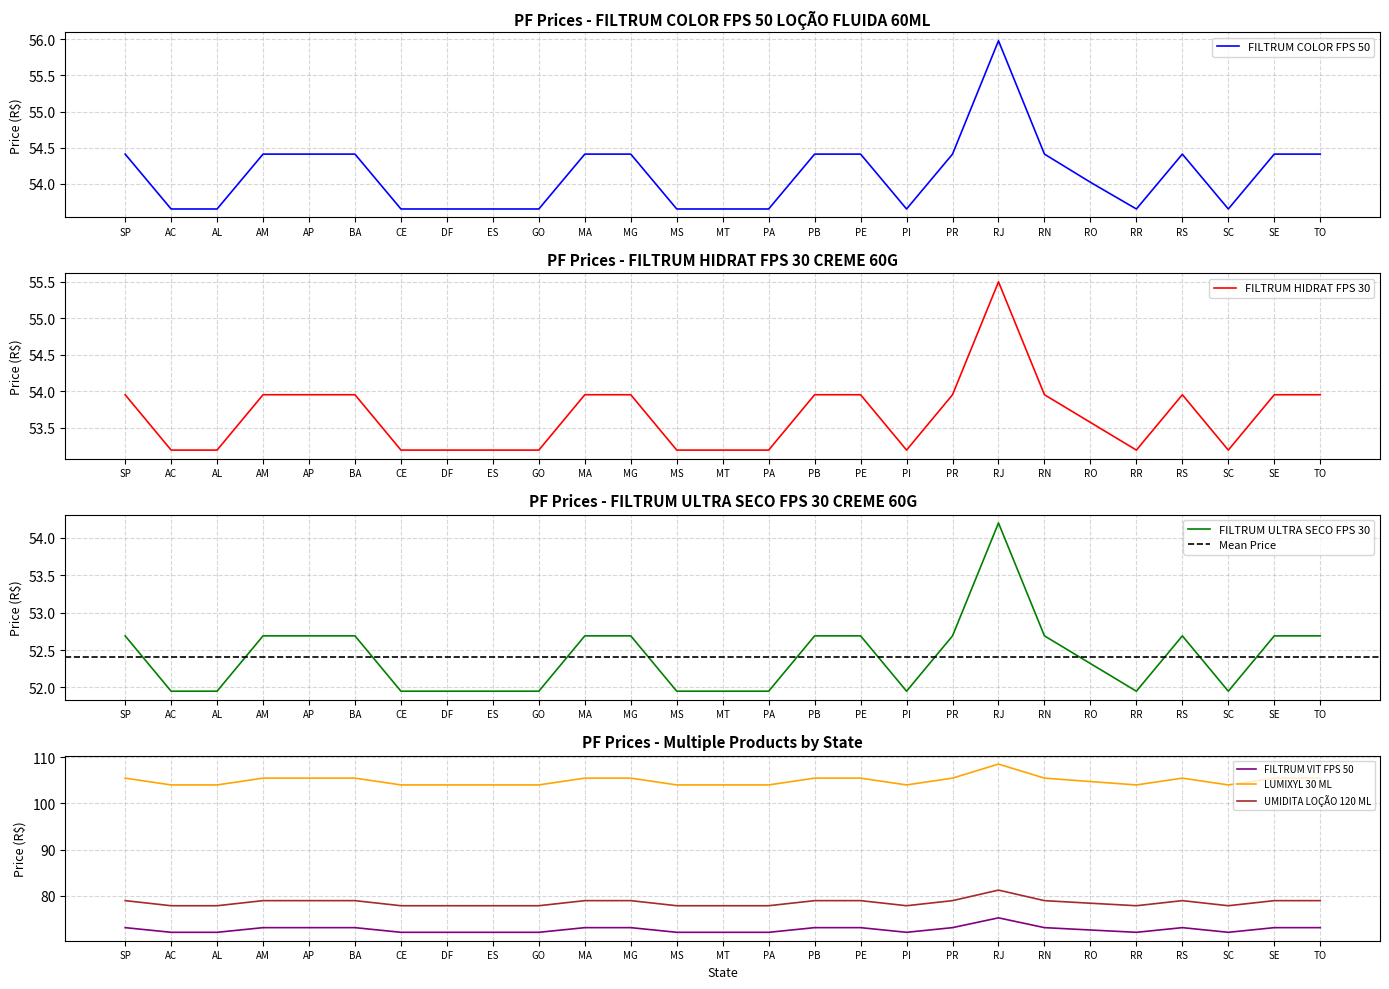

The value of FILTRUM VIT FPS 50 at RO is 72.6. True or false?

True